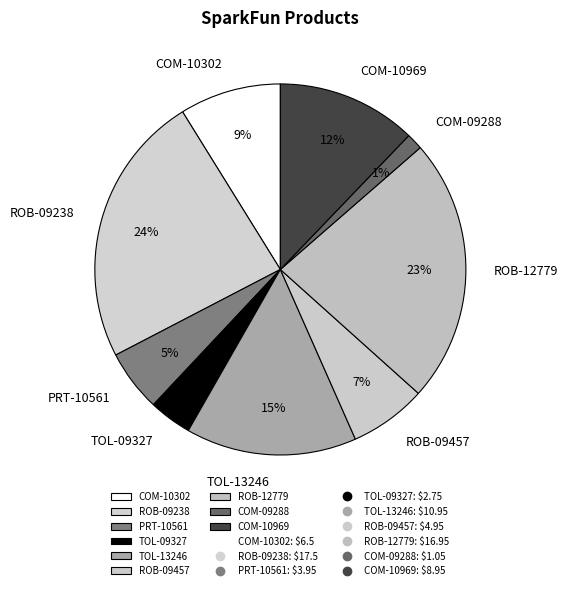

Do ROB-09457 and COM-09288 together represent more than half of the pie?

No